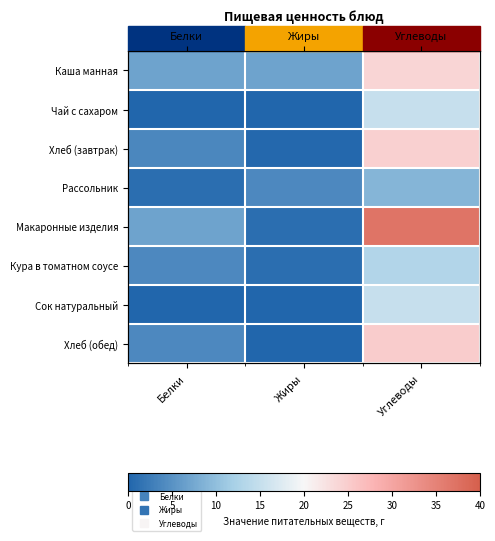

True or false: Хлеб (обед) has a value of 14.9 at Углеводы.

False